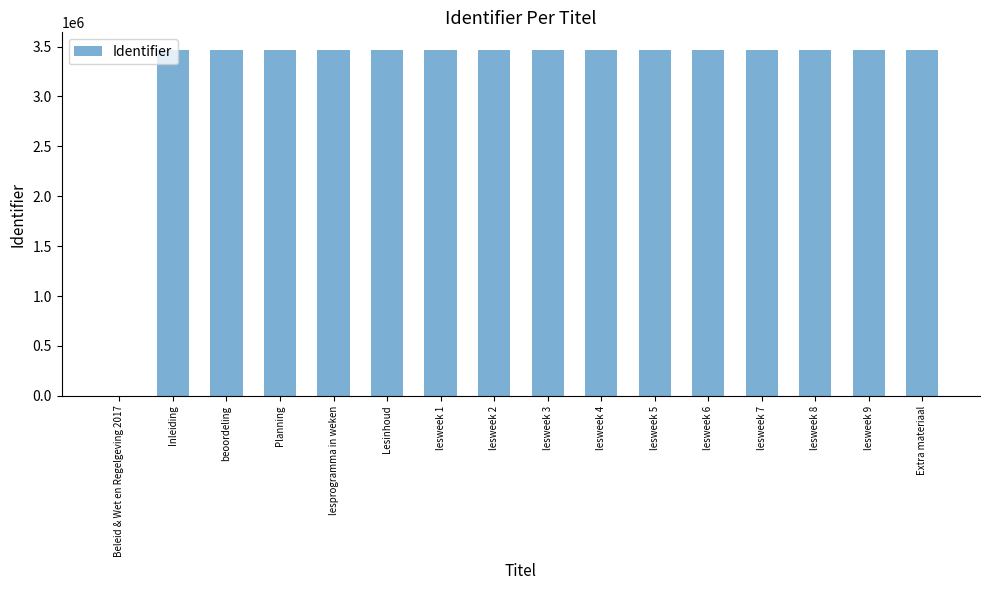

The value at beoordeling is 3468935. True or false?

True